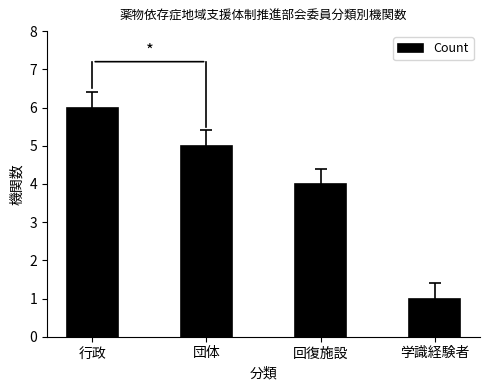

Which has a higher value, 団体 or 行政?

行政